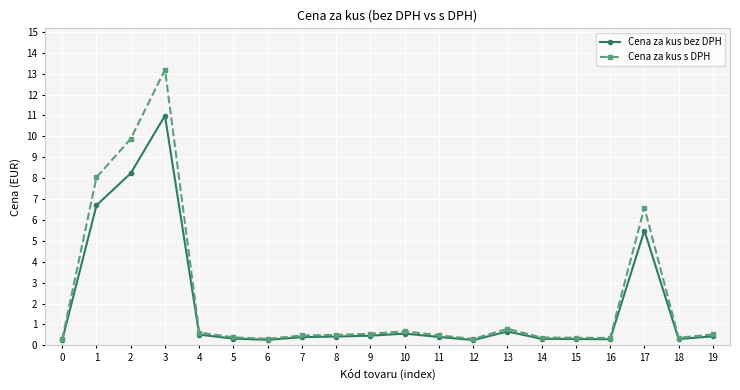

What is the value of the Cena za kus s DPH point at the 19th from the left?

0.4